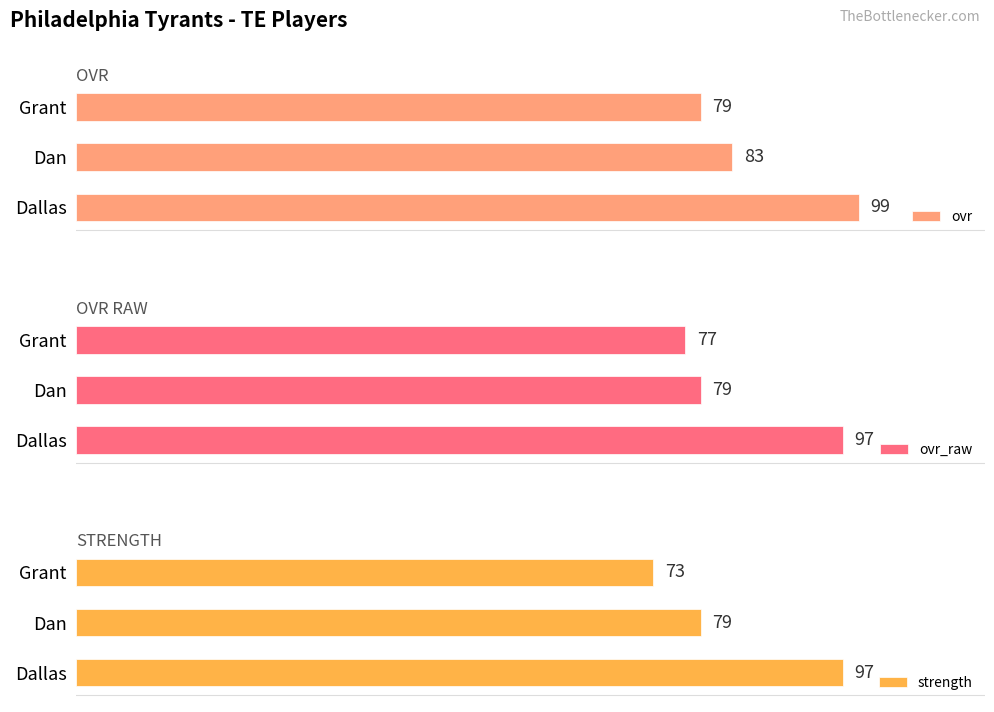

How many groups of bars are there?

3